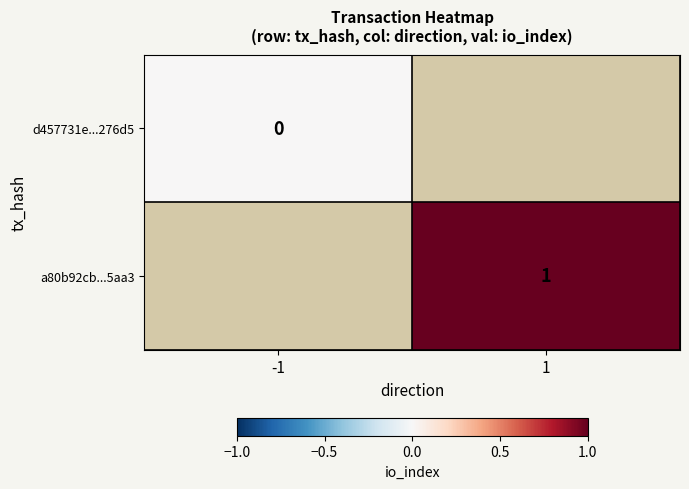

True or false: a80b92cb...5aa3 has a value of 2 at 1.

False